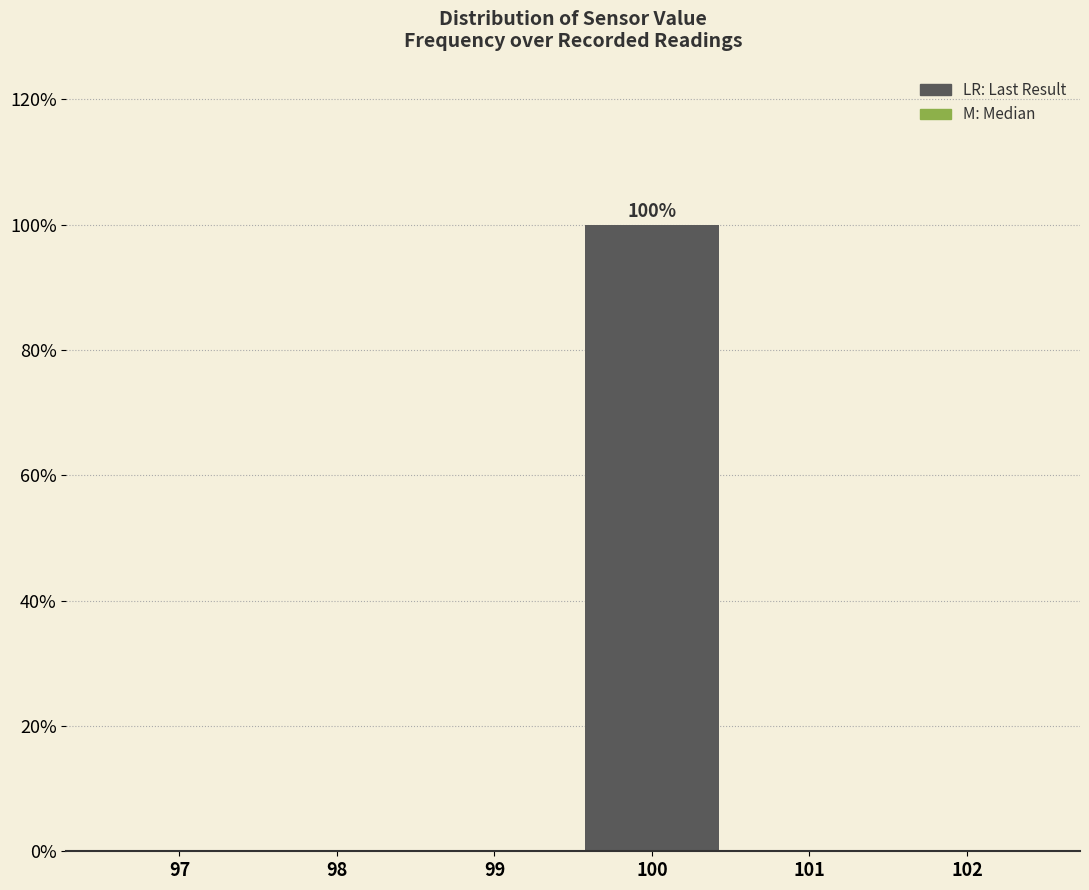

Reading left to right, what are all the values shown in this chart?

97=0	98=0	99=0	100=100	101=0	102=0